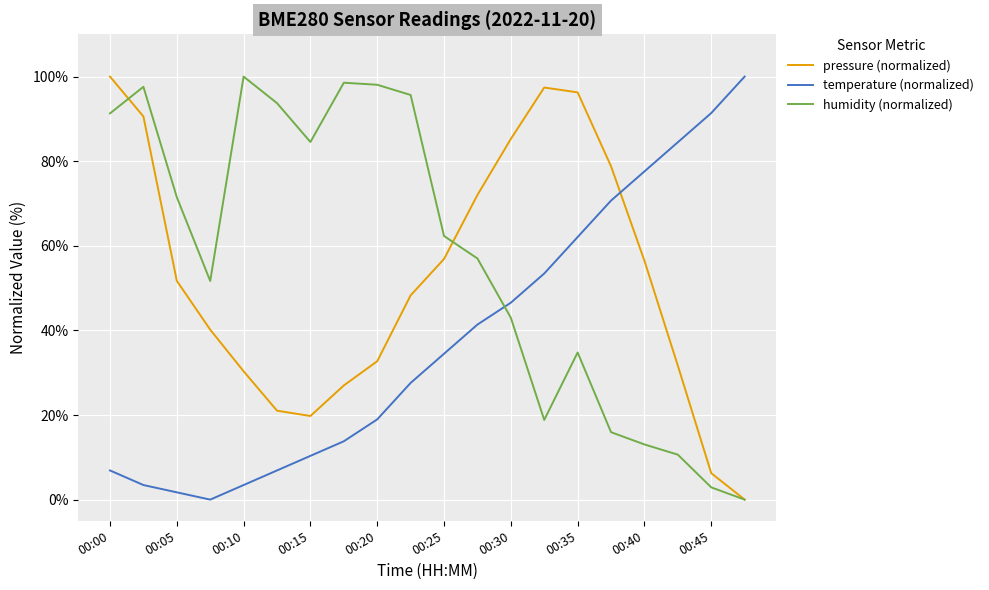

What is the highest value of the humidity (normalized) series?

100.0